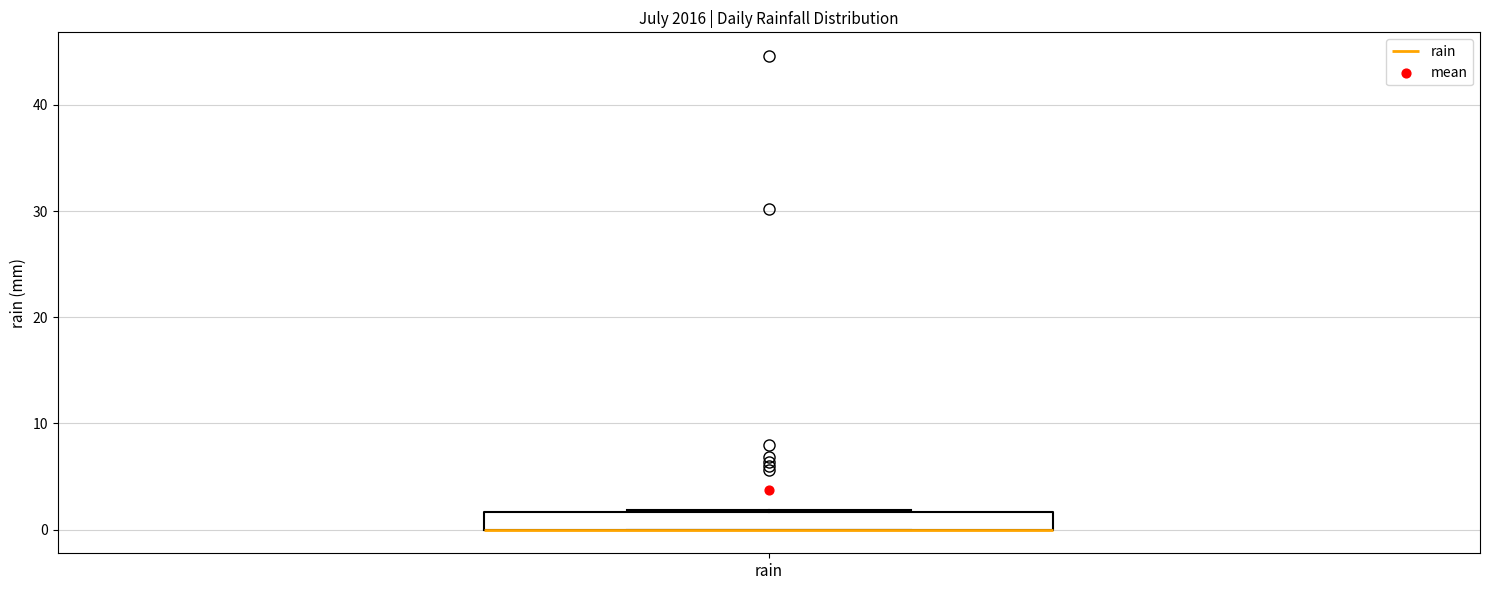

Where is the lower edge of the box for rain on the y-axis? The values are not printed on the chart, so give them approximately, as read against the axis.

0